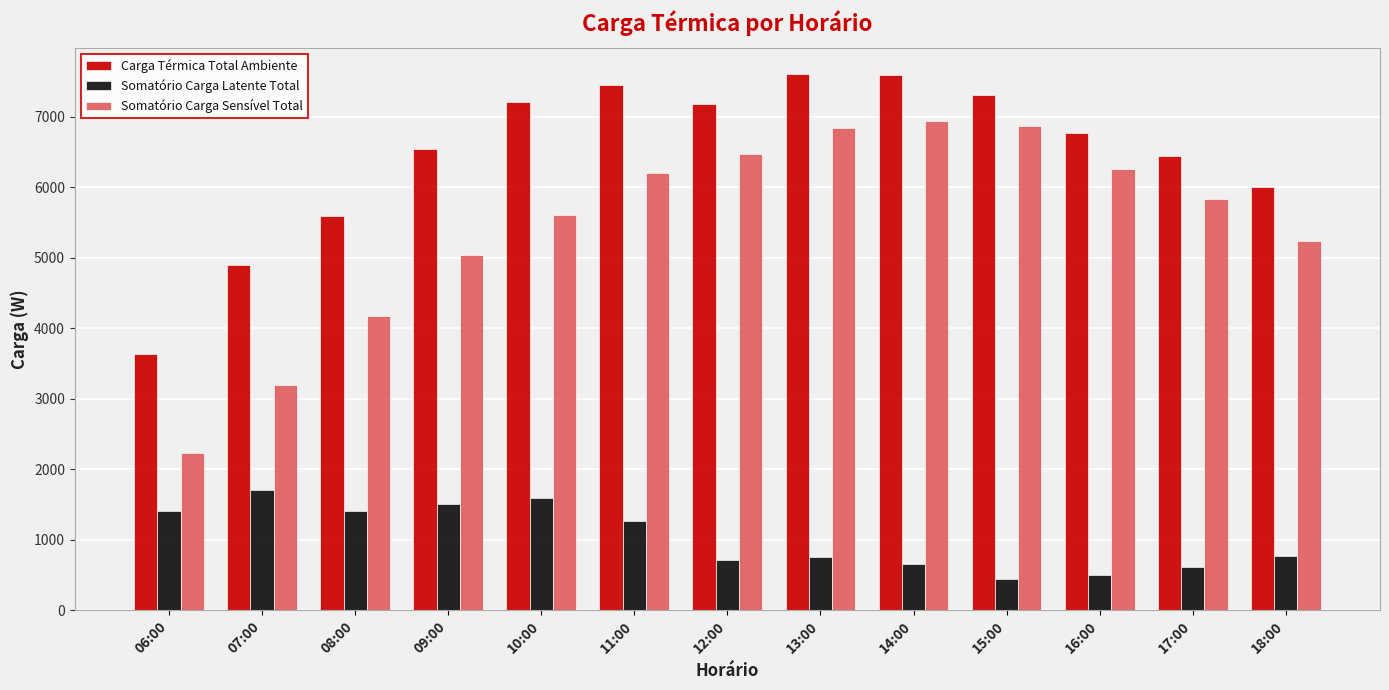

What are all the series names shown in the legend?

Carga Térmica Total Ambiente, Somatório Carga Latente Total, Somatório Carga Sensível Total